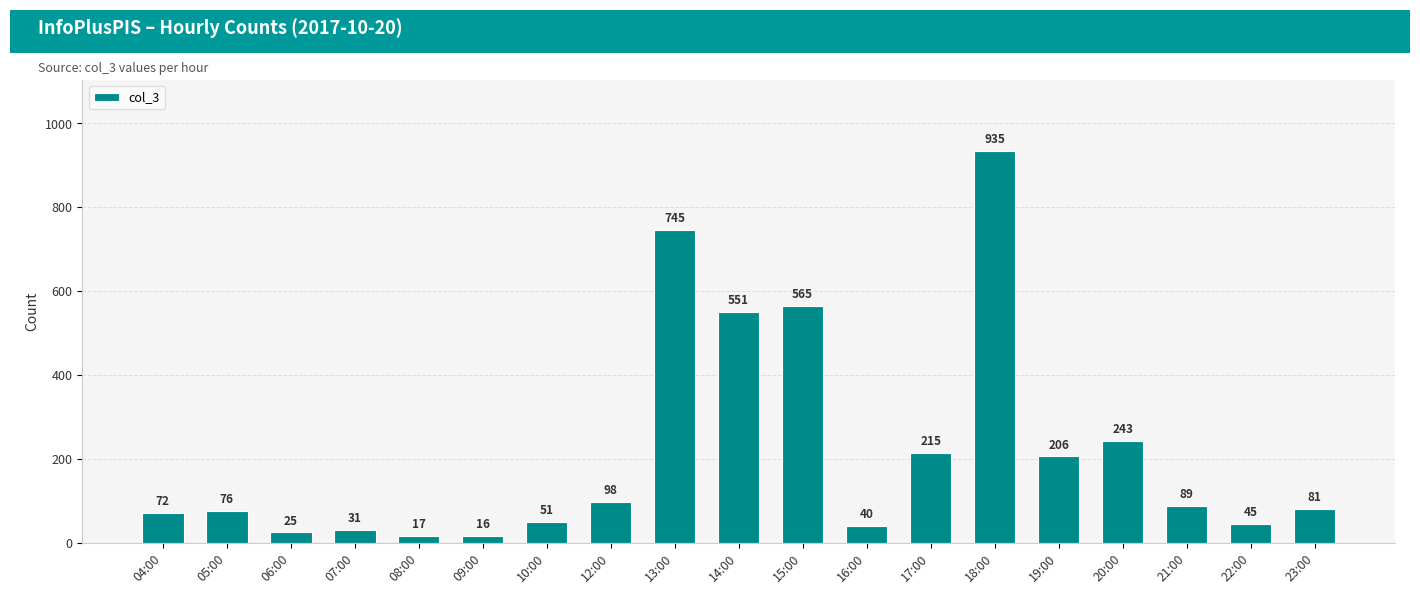

At which category does the chart reach its minimum across all series?

09:00